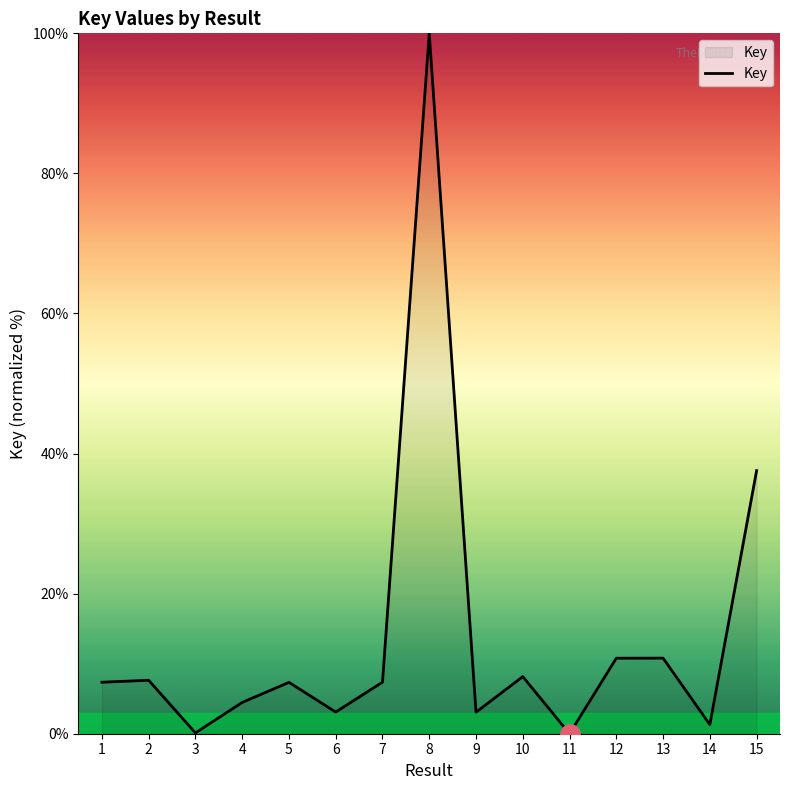

What is the average value?

13.9